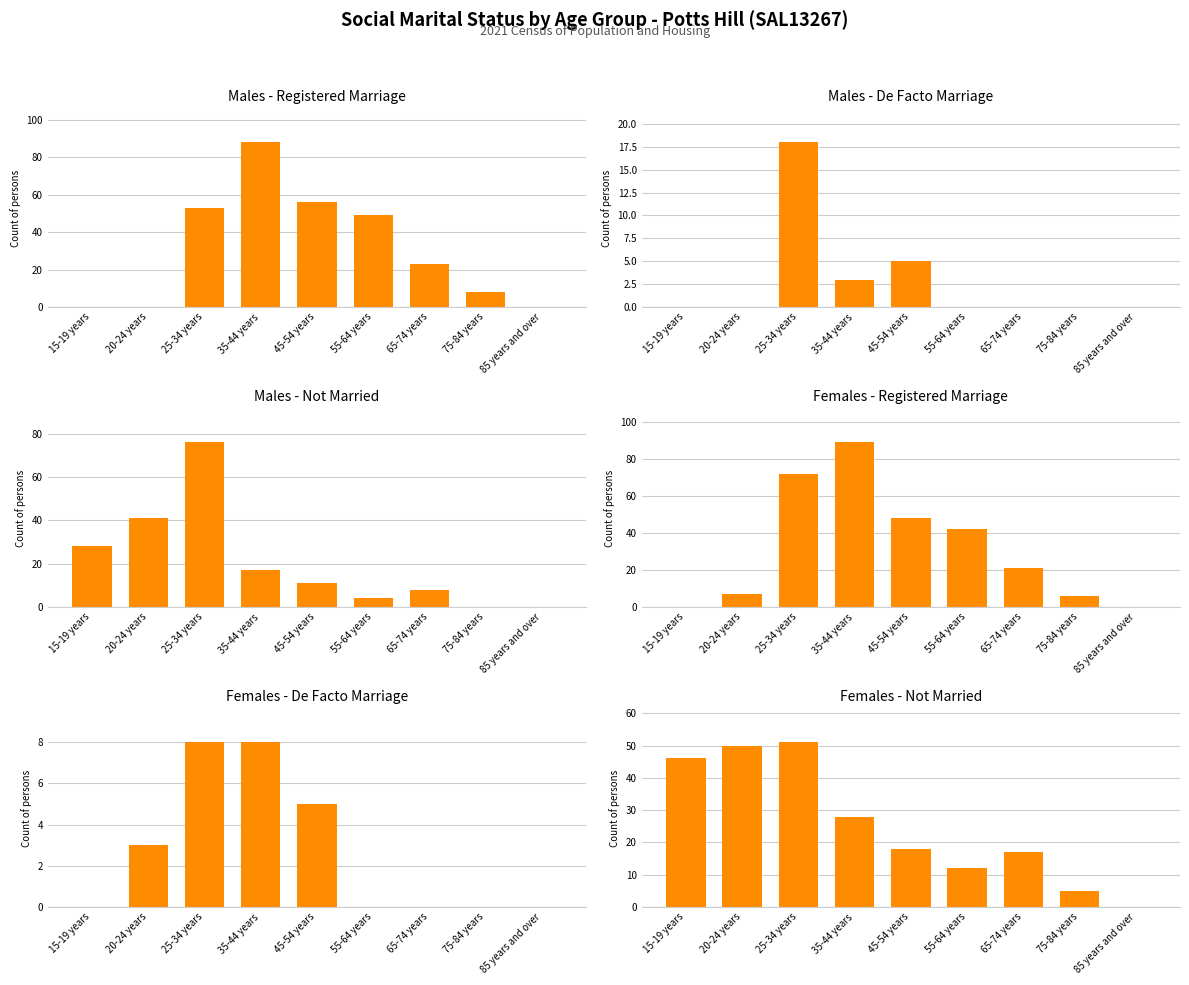

What is the sum of the Females - Not Married values at 35-44 years and 15-19 years?

74